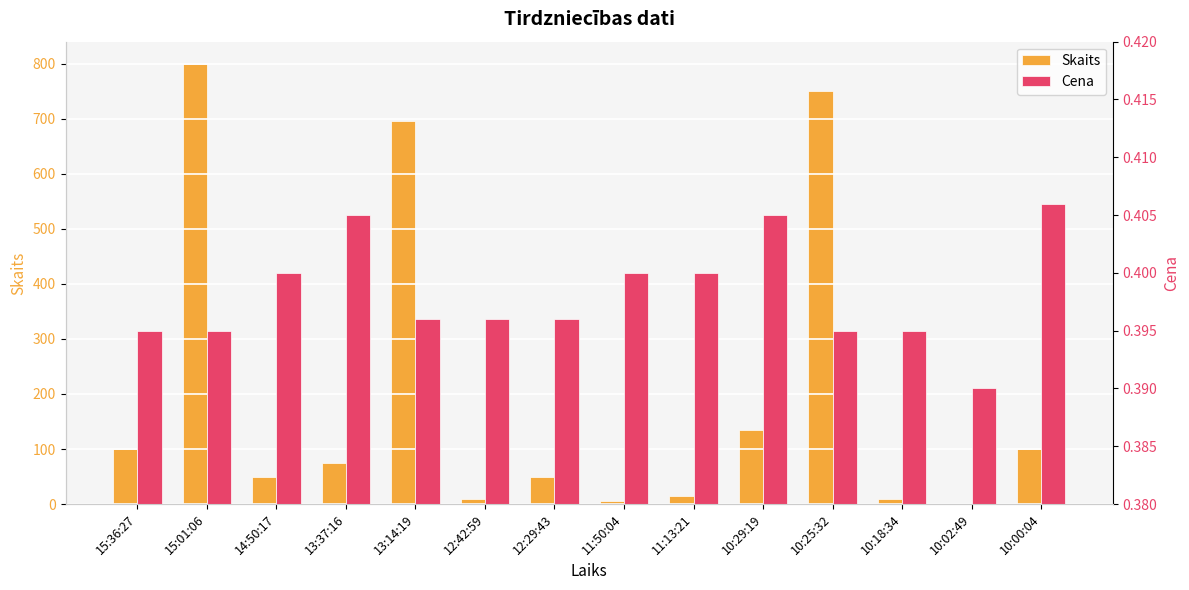

What is the label of the 9th bar from the left?

11:13:21